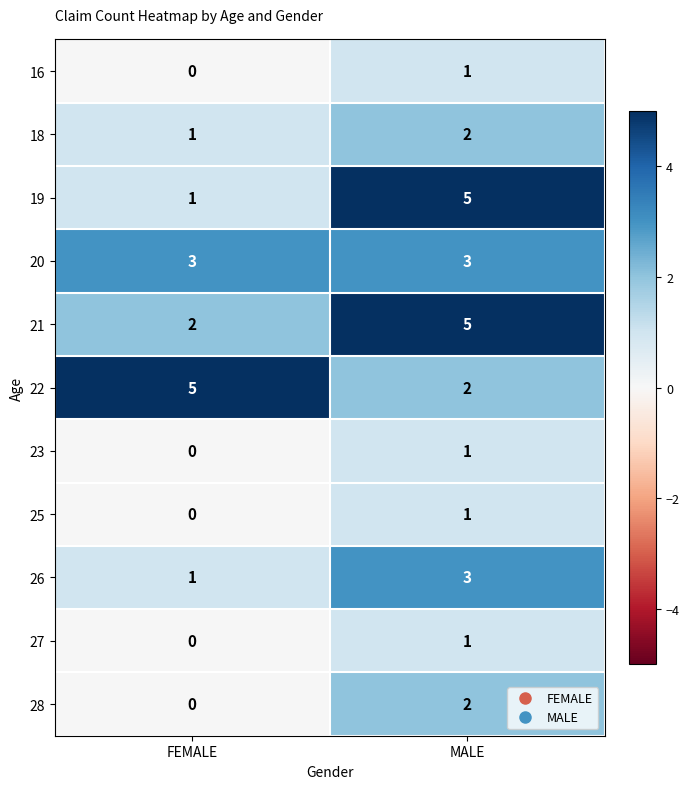

At how many categories does at least one series exceed 3?

2